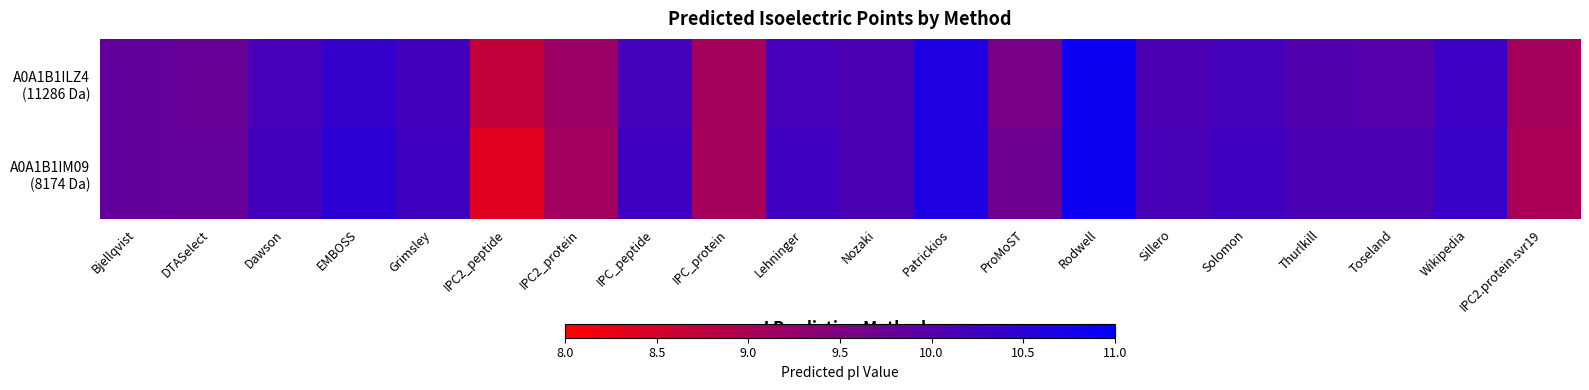

Rank the series by their maximum value, from highest to lowest.

A0A1B1ILZ4 (11286 Da), A0A1B1IM09 (8174 Da)